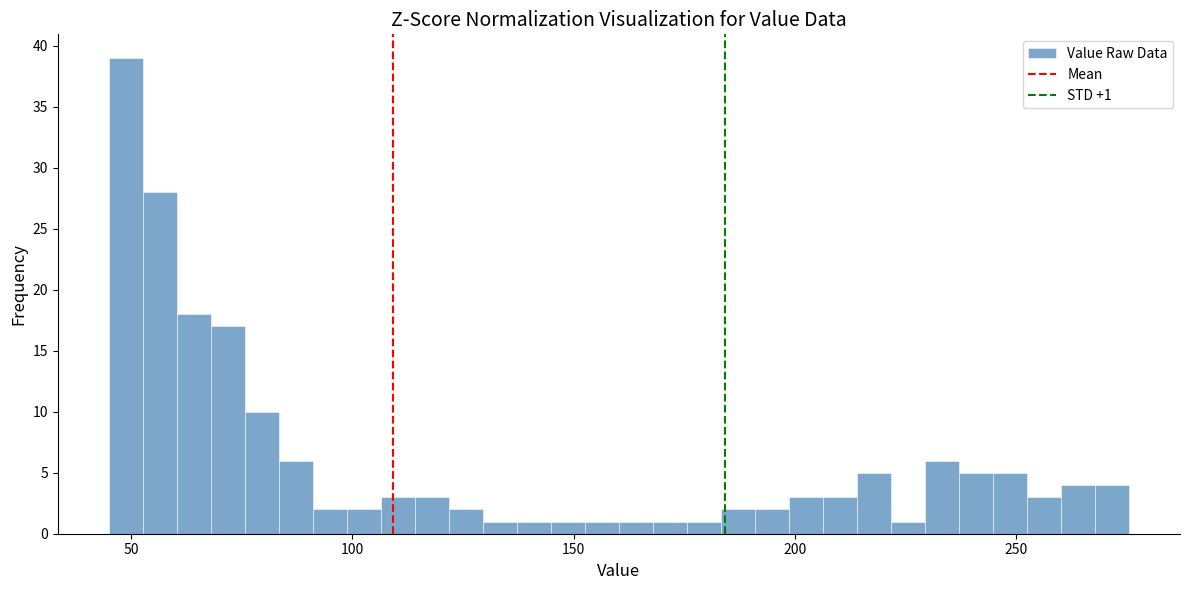

Read against the x-axis, roughly where is the centre of the tallest bar?

50